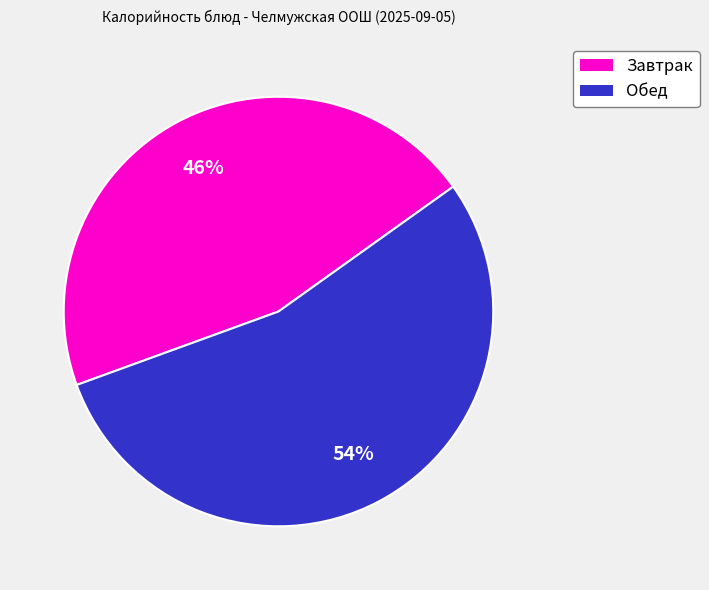

Rank the categories by value from lowest to highest.

Завтрак, Обед